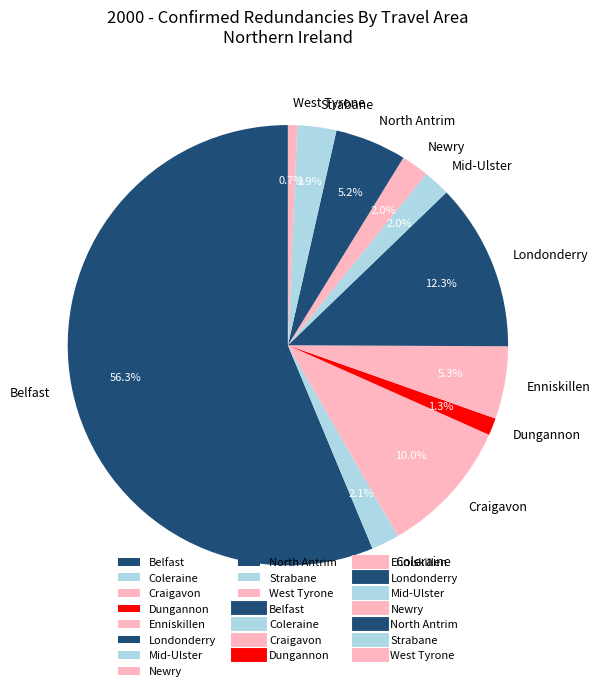

Approximately how many times larger is the value at Strabane compared to Coleraine?

1.4